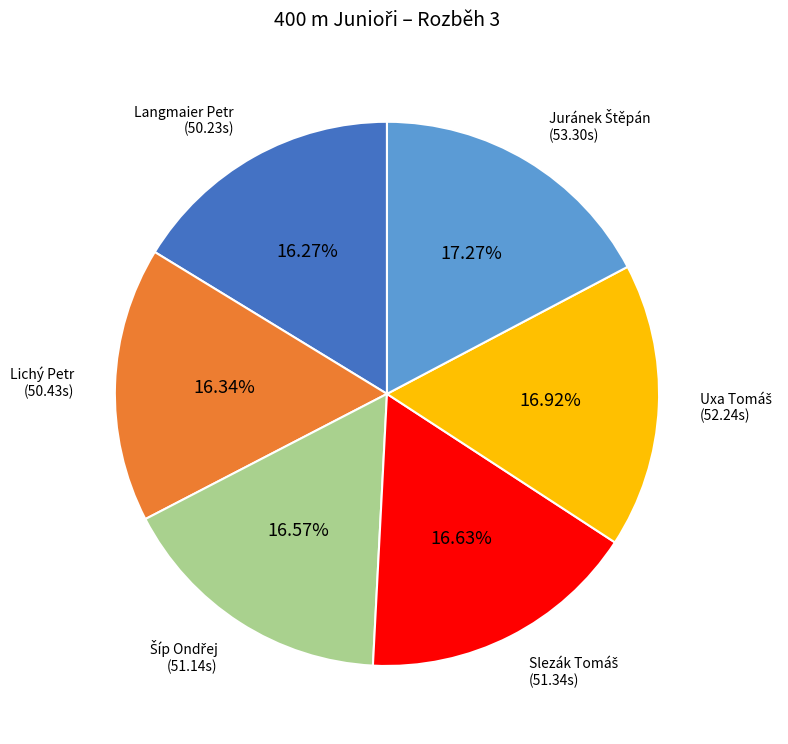

Is there any slice that represents more than half of the pie?

No